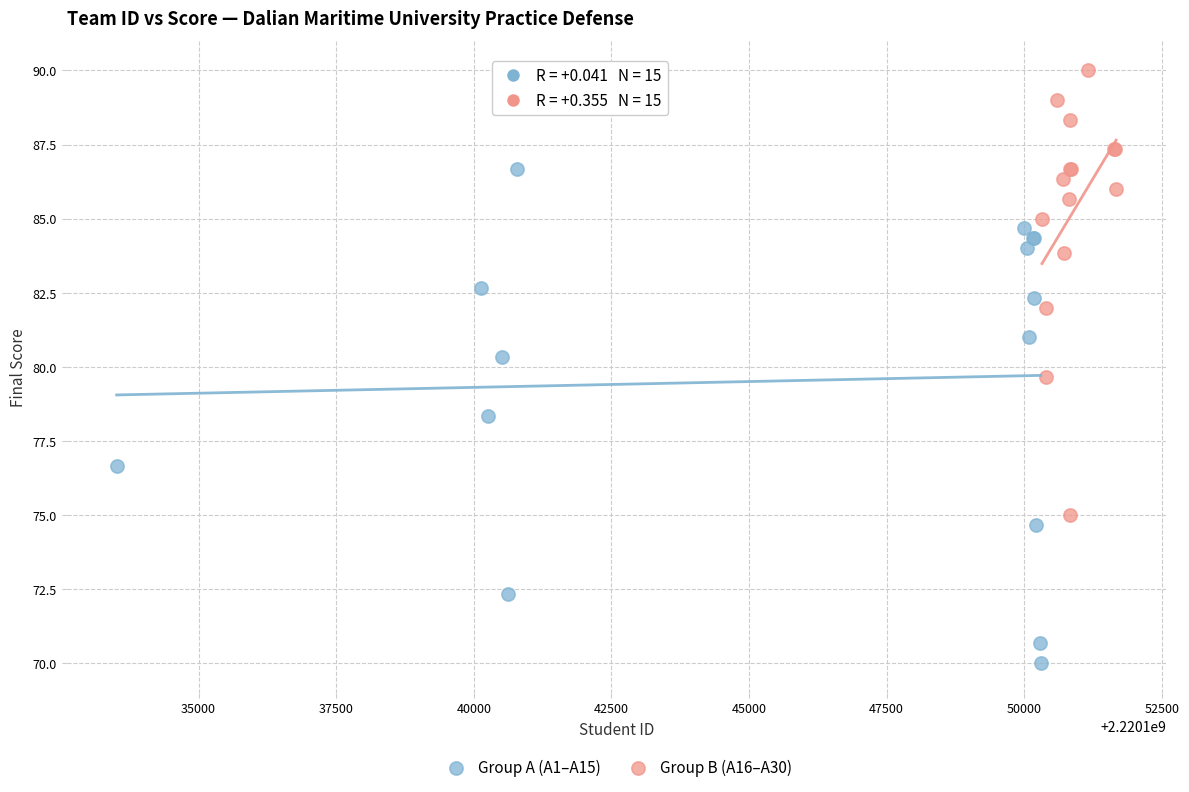

Which series reaches the minimum Y coordinate?

Group A (A1–A15)